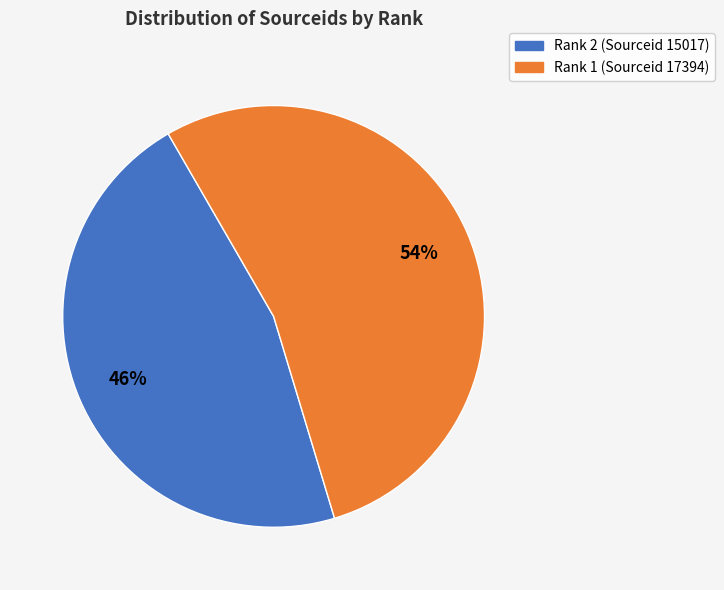

Rank the categories by value from lowest to highest.

Rank 2 (Sourceid 15017), Rank 1 (Sourceid 17394)